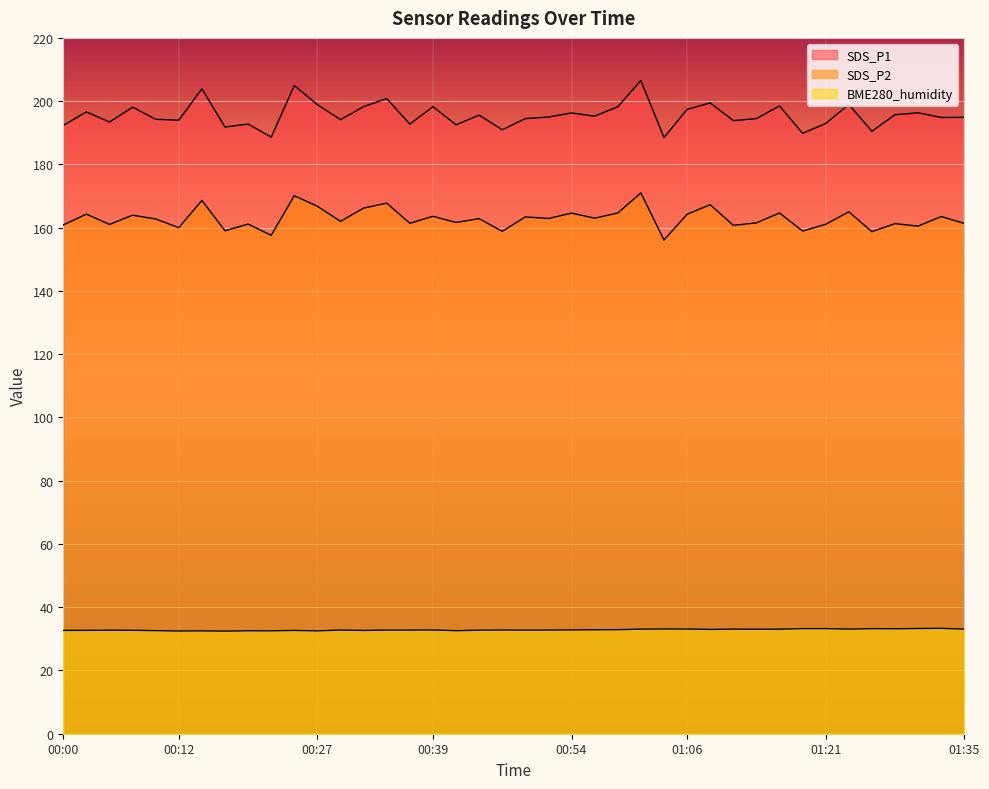

How many data points in SDS_P2 are less than 162?

18